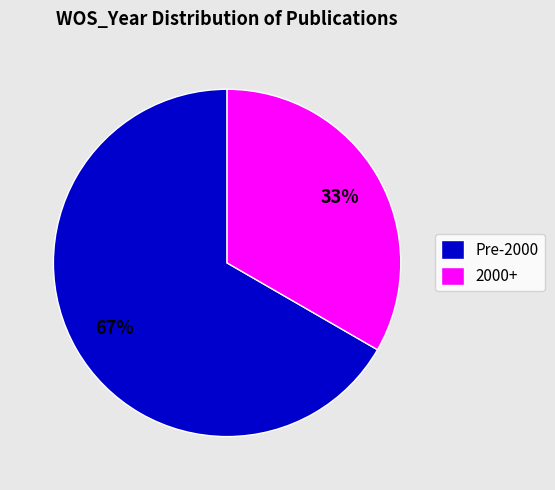

Which slice represents more than half of the pie?

Pre-2000